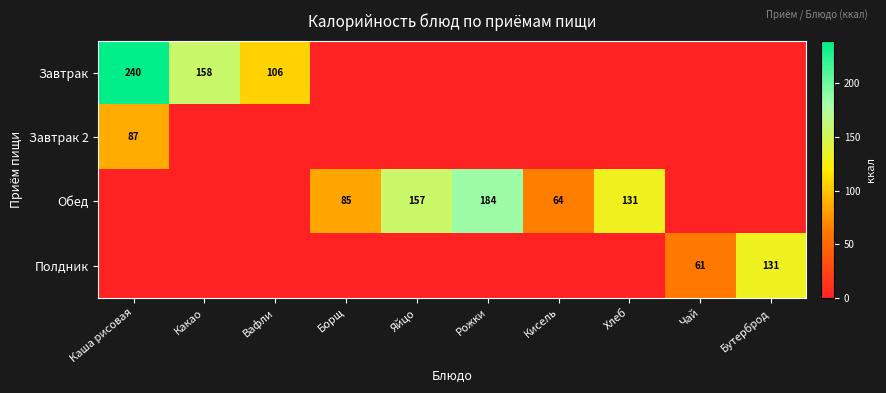

What is the difference between the Завтрак values at Каша рисовая and Кисель?

240.0